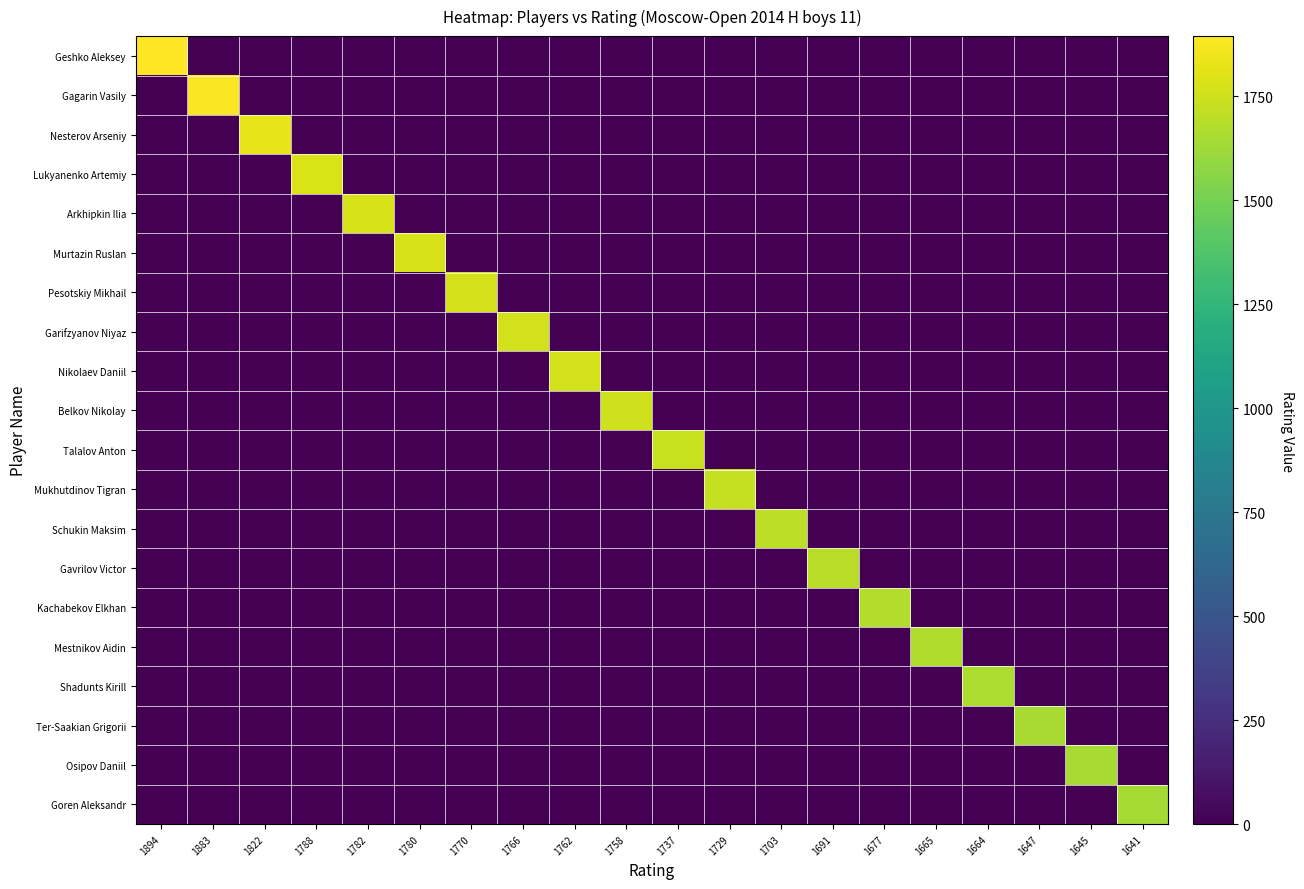

Reading left to right, extract all data points from this chart.

Geshko Aleksey: 1894=1894	1883=0	1822=0	1788=0	1782=0	1780=0	1770=0	1766=0	1762=0	1758=0	1737=0	1729=0	1703=0	1691=0	1677=0	1665=0	1664=0	1647=0	1645=0	1641=0
Gagarin Vasily: 1894=0	1883=1883	1822=0	1788=0	1782=0	1780=0	1770=0	1766=0	1762=0	1758=0	1737=0	1729=0	1703=0	1691=0	1677=0	1665=0	1664=0	1647=0	1645=0	1641=0
Nesterov Arseniy: 1894=0	1883=0	1822=1822	1788=0	1782=0	1780=0	1770=0	1766=0	1762=0	1758=0	1737=0	1729=0	1703=0	1691=0	1677=0	1665=0	1664=0	1647=0	1645=0	1641=0
Lukyanenko Artemiy: 1894=0	1883=0	1822=0	1788=1788	1782=0	1780=0	1770=0	1766=0	1762=0	1758=0	1737=0	1729=0	1703=0	1691=0	1677=0	1665=0	1664=0	1647=0	1645=0	1641=0
Arkhipkin Ilia: 1894=0	1883=0	1822=0	1788=0	1782=1782	1780=0	1770=0	1766=0	1762=0	1758=0	1737=0	1729=0	1703=0	1691=0	1677=0	1665=0	1664=0	1647=0	1645=0	1641=0
Murtazin Ruslan: 1894=0	1883=0	1822=0	1788=0	1782=0	1780=1780	1770=0	1766=0	1762=0	1758=0	1737=0	1729=0	1703=0	1691=0	1677=0	1665=0	1664=0	1647=0	1645=0	1641=0
Pesotskiy Mikhail: 1894=0	1883=0	1822=0	1788=0	1782=0	1780=0	1770=1770	1766=0	1762=0	1758=0	1737=0	1729=0	1703=0	1691=0	1677=0	1665=0	1664=0	1647=0	1645=0	1641=0
Garifzyanov Niyaz: 1894=0	1883=0	1822=0	1788=0	1782=0	1780=0	1770=0	1766=1766	1762=0	1758=0	1737=0	1729=0	1703=0	1691=0	1677=0	1665=0	1664=0	1647=0	1645=0	1641=0
Nikolaev Daniil: 1894=0	1883=0	1822=0	1788=0	1782=0	1780=0	1770=0	1766=0	1762=1762	1758=0	1737=0	1729=0	1703=0	1691=0	1677=0	1665=0	1664=0	1647=0	1645=0	1641=0
Belkov Nikolay: 1894=0	1883=0	1822=0	1788=0	1782=0	1780=0	1770=0	1766=0	1762=0	1758=1758	1737=0	1729=0	1703=0	1691=0	1677=0	1665=0	1664=0	1647=0	1645=0	1641=0
Talalov Anton: 1894=0	1883=0	1822=0	1788=0	1782=0	1780=0	1770=0	1766=0	1762=0	1758=0	1737=1737	1729=0	1703=0	1691=0	1677=0	1665=0	1664=0	1647=0	1645=0	1641=0
Mukhutdinov Tigran: 1894=0	1883=0	1822=0	1788=0	1782=0	1780=0	1770=0	1766=0	1762=0	1758=0	1737=0	1729=1729	1703=0	1691=0	1677=0	1665=0	1664=0	1647=0	1645=0	1641=0
Schukin Maksim: 1894=0	1883=0	1822=0	1788=0	1782=0	1780=0	1770=0	1766=0	1762=0	1758=0	1737=0	1729=0	1703=1703	1691=0	1677=0	1665=0	1664=0	1647=0	1645=0	1641=0
Gavrilov Victor: 1894=0	1883=0	1822=0	1788=0	1782=0	1780=0	1770=0	1766=0	1762=0	1758=0	1737=0	1729=0	1703=0	1691=1691	1677=0	1665=0	1664=0	1647=0	1645=0	1641=0
Kachabekov Elkhan: 1894=0	1883=0	1822=0	1788=0	1782=0	1780=0	1770=0	1766=0	1762=0	1758=0	1737=0	1729=0	1703=0	1691=0	1677=1677	1665=0	1664=0	1647=0	1645=0	1641=0
Mestnikov Aidin: 1894=0	1883=0	1822=0	1788=0	1782=0	1780=0	1770=0	1766=0	1762=0	1758=0	1737=0	1729=0	1703=0	1691=0	1677=0	1665=1665	1664=0	1647=0	1645=0	1641=0
Shadunts Kirill: 1894=0	1883=0	1822=0	1788=0	1782=0	1780=0	1770=0	1766=0	1762=0	1758=0	1737=0	1729=0	1703=0	1691=0	1677=0	1665=0	1664=1664	1647=0	1645=0	1641=0
Ter-Saakian Grigorii: 1894=0	1883=0	1822=0	1788=0	1782=0	1780=0	1770=0	1766=0	1762=0	1758=0	1737=0	1729=0	1703=0	1691=0	1677=0	1665=0	1664=0	1647=1647	1645=0	1641=0
Osipov Daniil: 1894=0	1883=0	1822=0	1788=0	1782=0	1780=0	1770=0	1766=0	1762=0	1758=0	1737=0	1729=0	1703=0	1691=0	1677=0	1665=0	1664=0	1647=0	1645=1645	1641=0
Goren Aleksandr: 1894=0	1883=0	1822=0	1788=0	1782=0	1780=0	1770=0	1766=0	1762=0	1758=0	1737=0	1729=0	1703=0	1691=0	1677=0	1665=0	1664=0	1647=0	1645=0	1641=1641